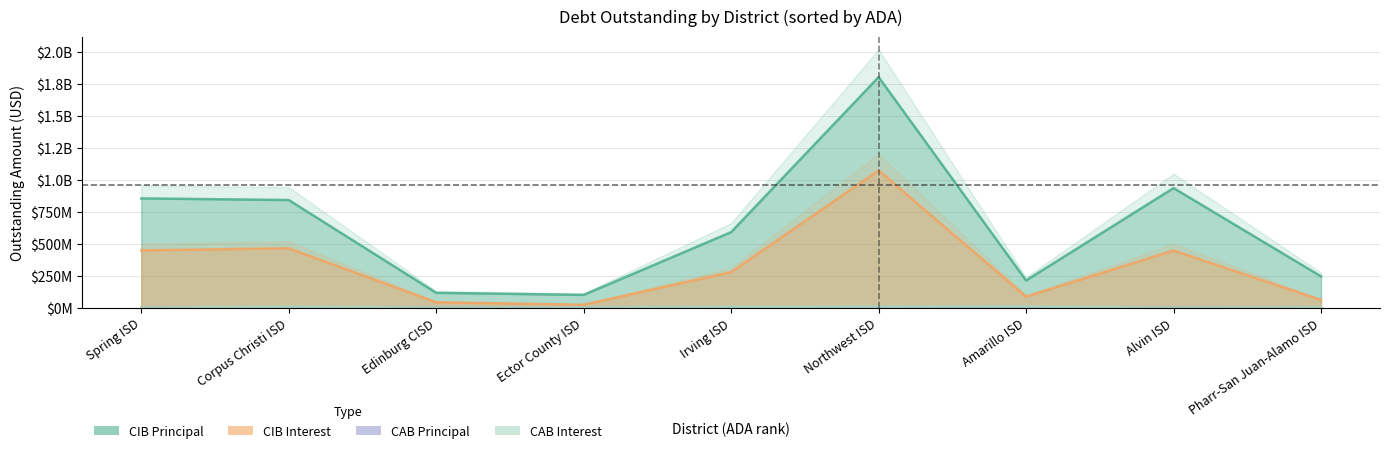

What is the highest value of the CIBPrincipalOutstanding series?

1804485000.0